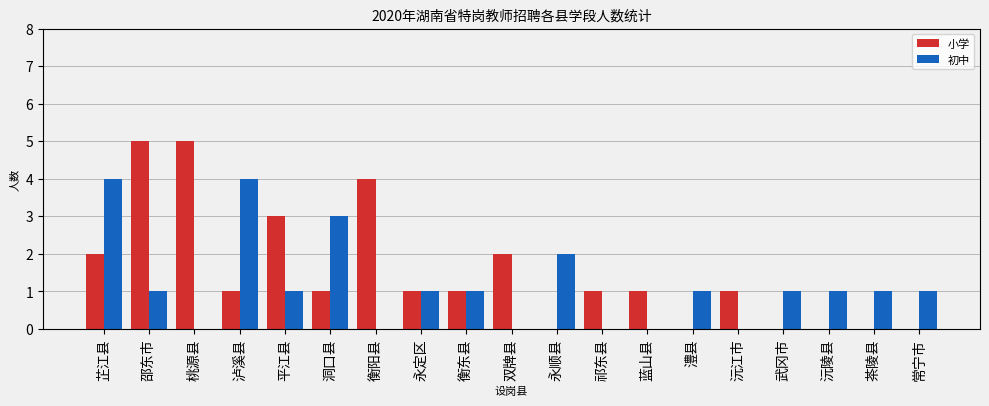

Count the number of data series in this chart.

2